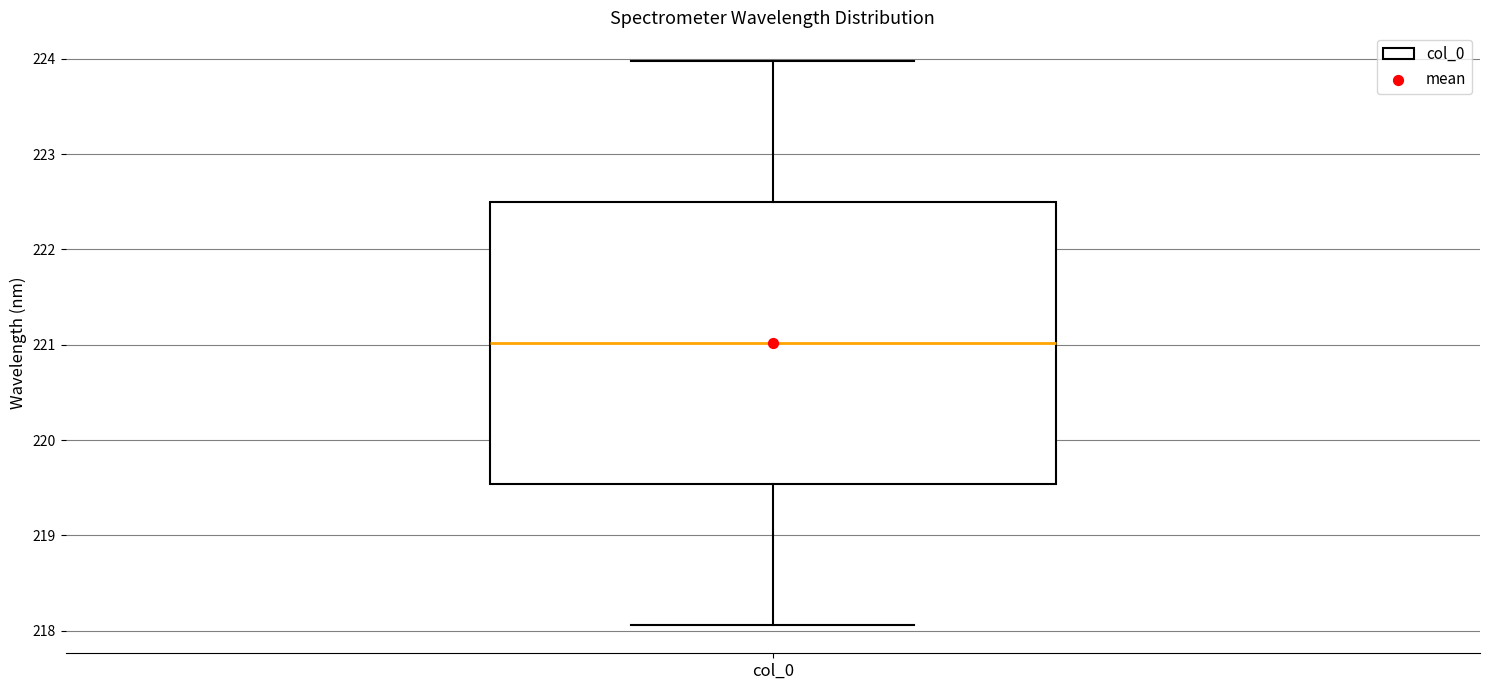

Read this box plot against the y-axis: the position of the median line, the range covered by the box, and the ends of both whiskers. The values are not printed on the chart, so give them approximately, as read against the axis.

median 221.0, box 219.5 to 222.5, whiskers 218.1 to 224.0